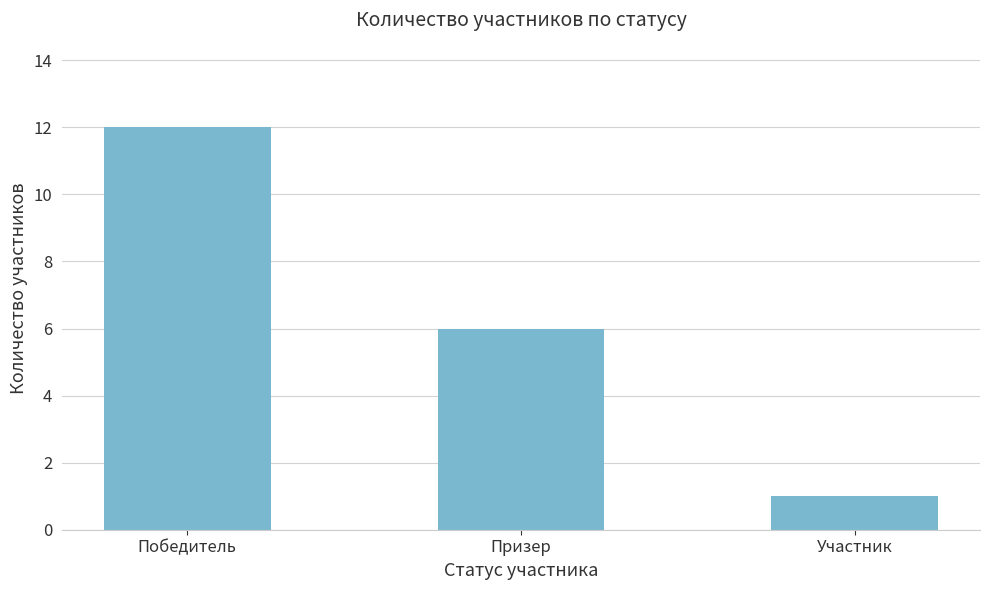

What is the label of the 3rd bar from the right?

Победитель